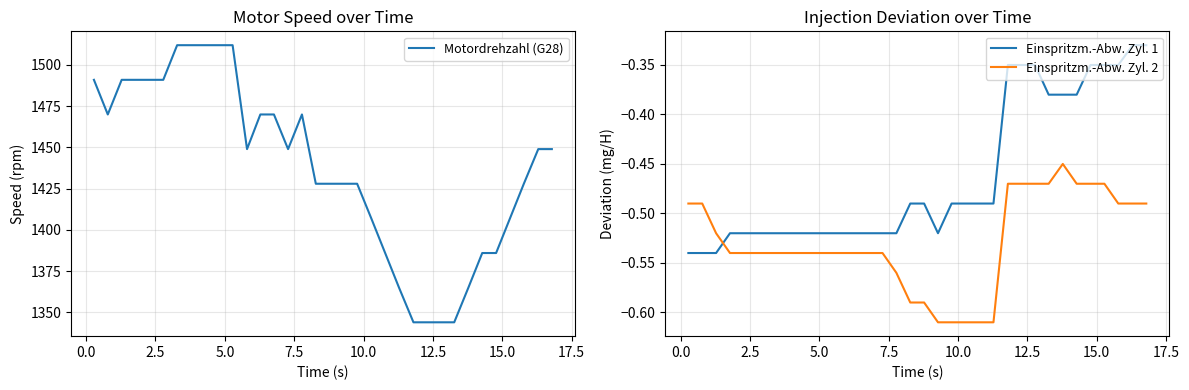

True or false: Einspritzm.-Abw. Zyl. 1 and Motordrehzahl (G28) intersect in this chart.

False